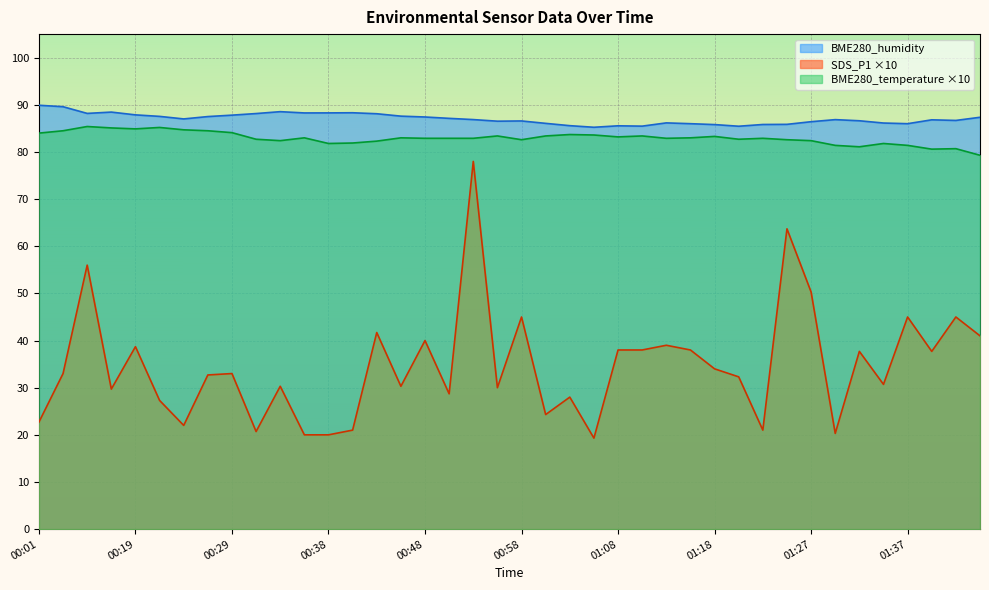

Which label corresponds to the largest value in the chart?

00:01